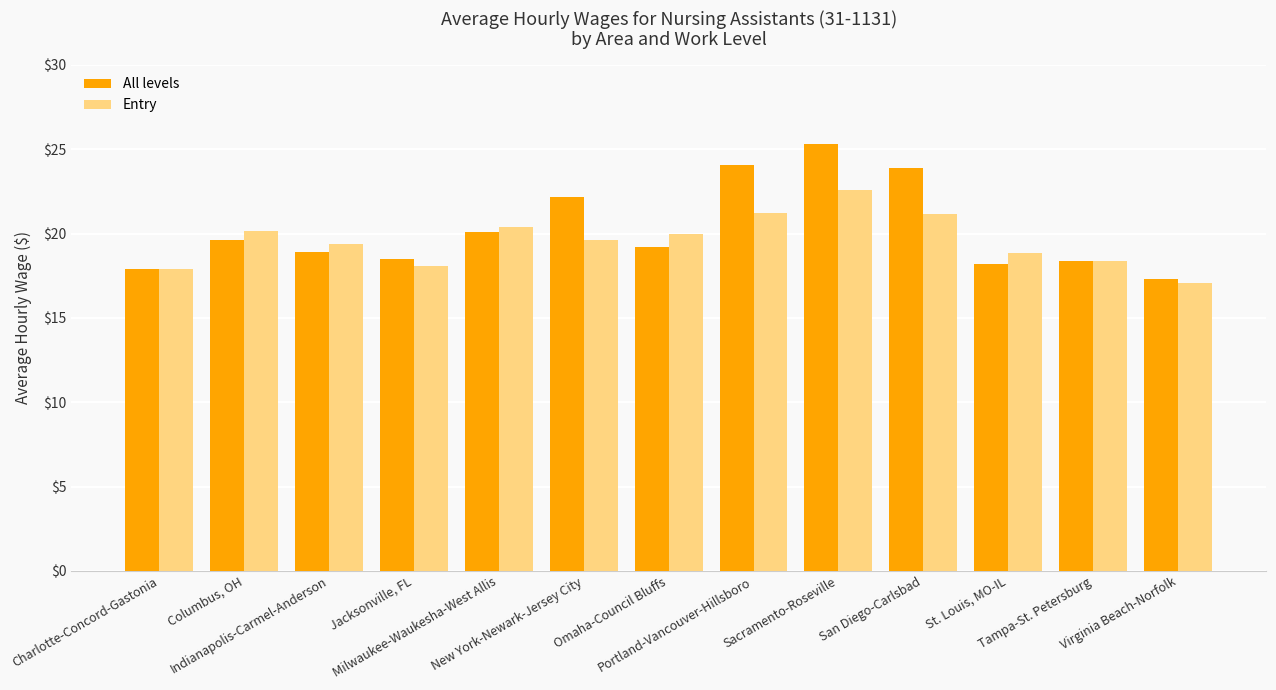

What is the total value across all series at New York-Newark-Jersey City?

41.8